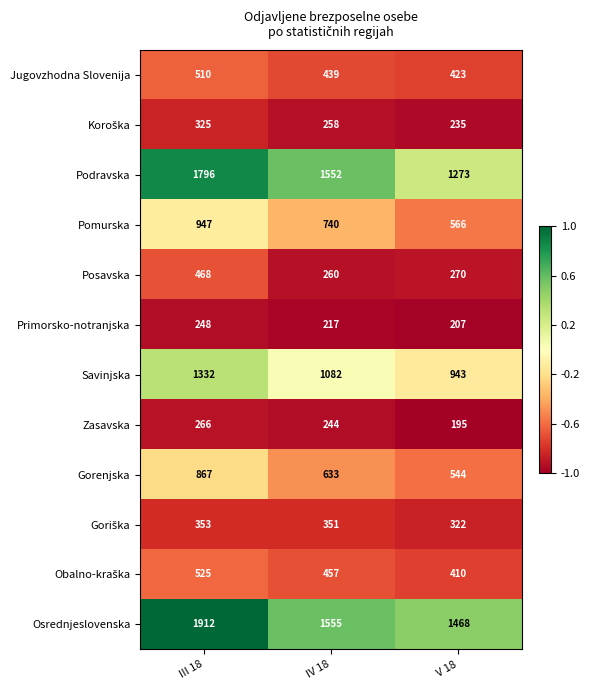

What is the difference between the maximum and second lowest values in the Jugovzhodna Slovenija series?

71